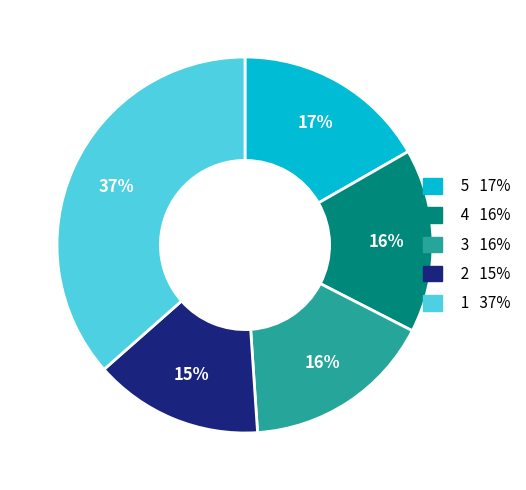

To the nearest percent, what is the average slice percentage?

20%